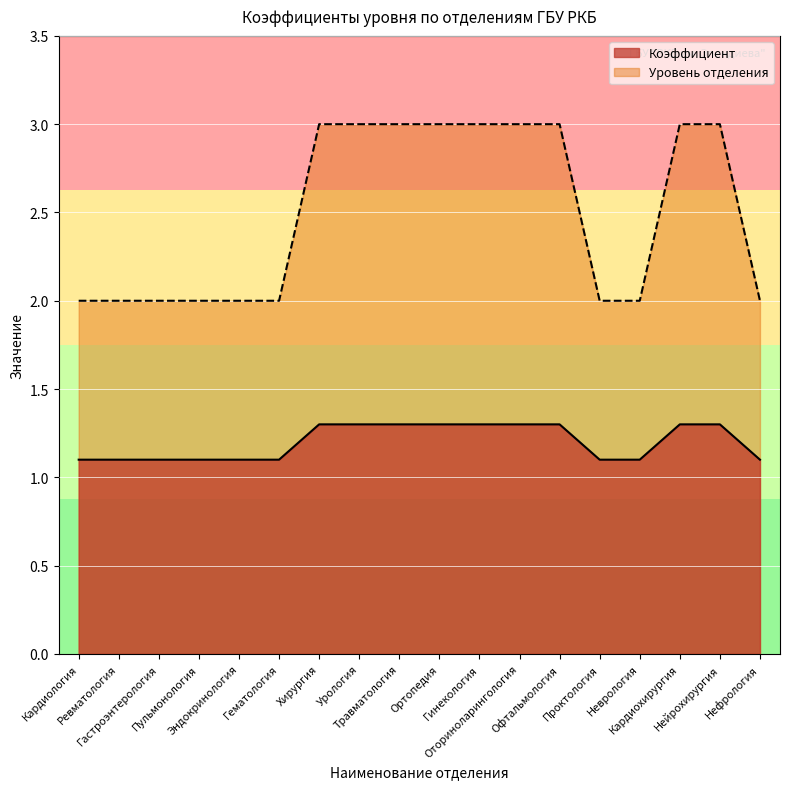

What is the difference between the maximum and minimum values in the Уровень отделения series?

1.0